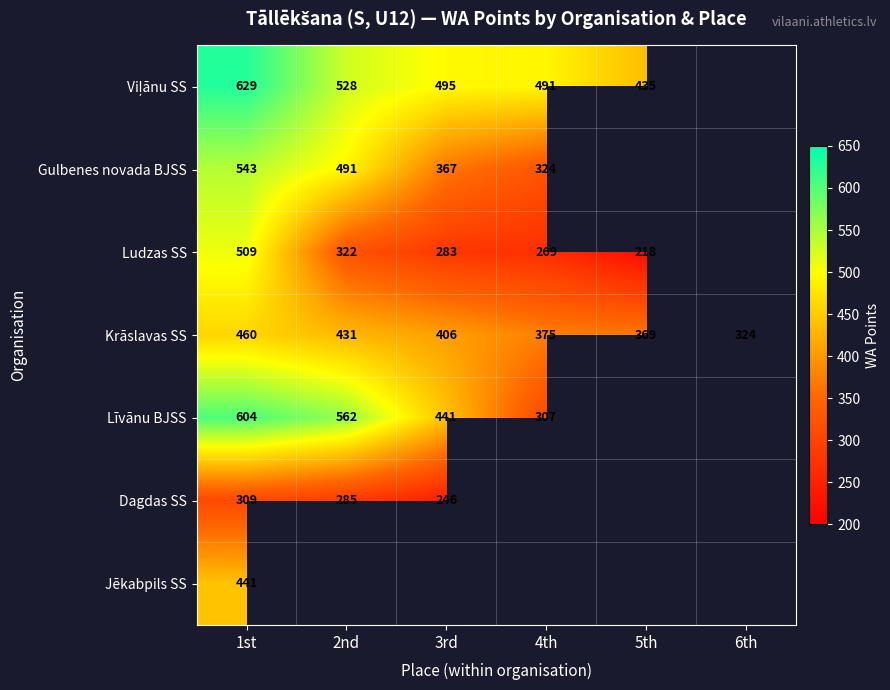

What is the difference between the maximum and minimum values in the Krāslavas SS series?

136